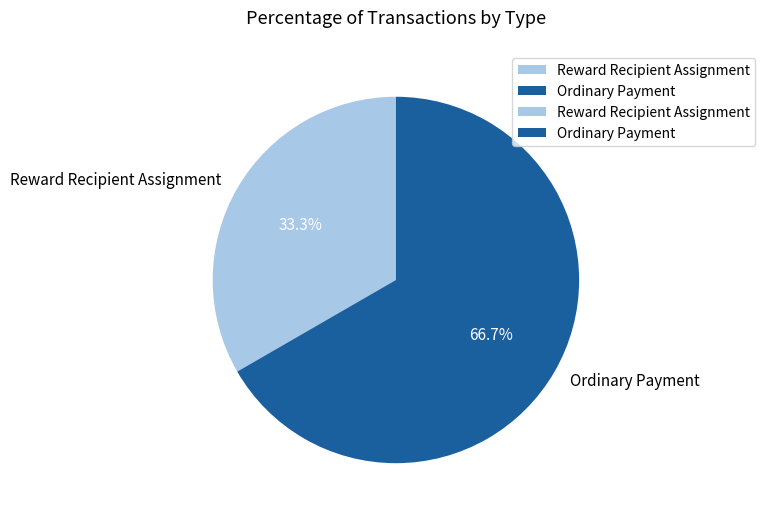

Do Reward Recipient Assignment and Ordinary Payment together represent more than half of the pie?

Yes